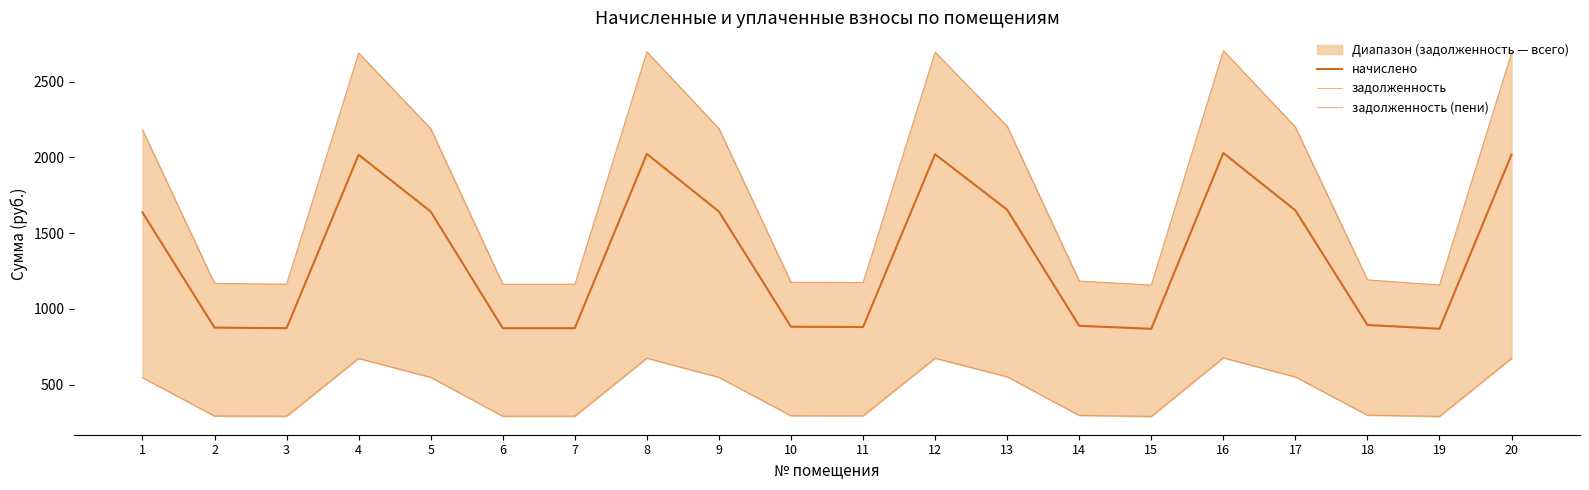

Reading right to left, what are all the values shown in this chart?

начислено: 20=2018.2	19=867.8	18=893.1	17=1649.7	16=2028.0	15=867.8	14=887.2	13=1653.6	12=2020.2	11=879.5	10=881.4	9=1641.9	8=2022.2	7=871.6	6=871.6	5=1641.9	4=2016.3	3=871.6	2=875.5	1=1636.0
задолженность: 20=672.8	19=289.2	18=297.7	17=549.9	16=676.0	15=289.2	14=295.8	13=551.2	12=673.4	11=293.1	10=293.8	9=547.3	8=674.0	7=290.6	6=290.6	5=547.3	4=672.1	3=290.6	2=291.9	1=545.4
задолженность (пени): 20=2691.0	19=1157.0	18=1190.8	17=2199.6	16=2704.0	15=1157.0	14=1183.0	13=2204.8	12=2693.6	11=1172.6	10=1175.2	9=2189.2	8=2696.2	7=1162.2	6=1162.2	5=2189.2	4=2688.4	3=1162.2	2=1167.4	1=2181.4